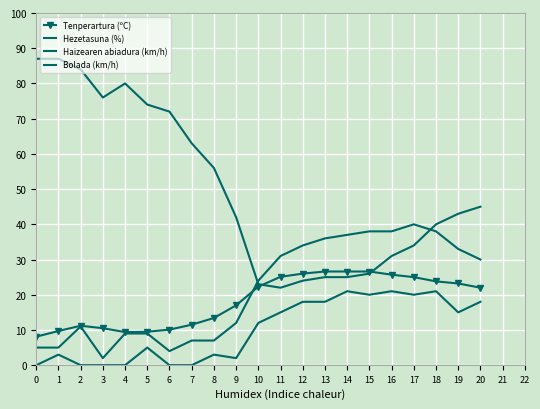

What are all the series names shown in the legend?

Tenperartura (ºC), Hezetasuna (%), Haizearen abiadura (km/h), Bolada (km/h)